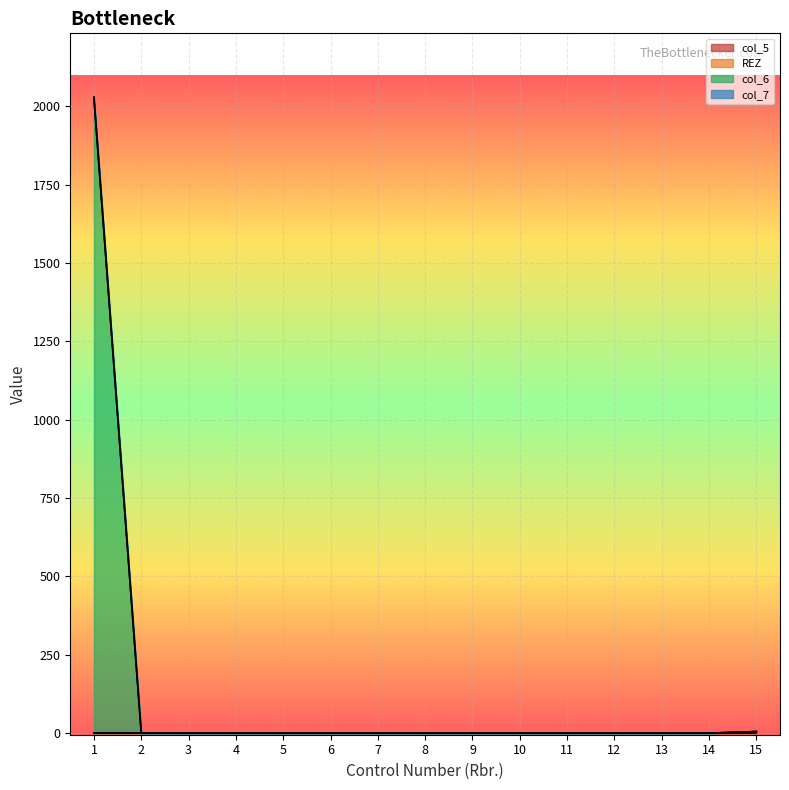

Rank the series at 4 from highest to lowest value.

REZ, col_6, col_7